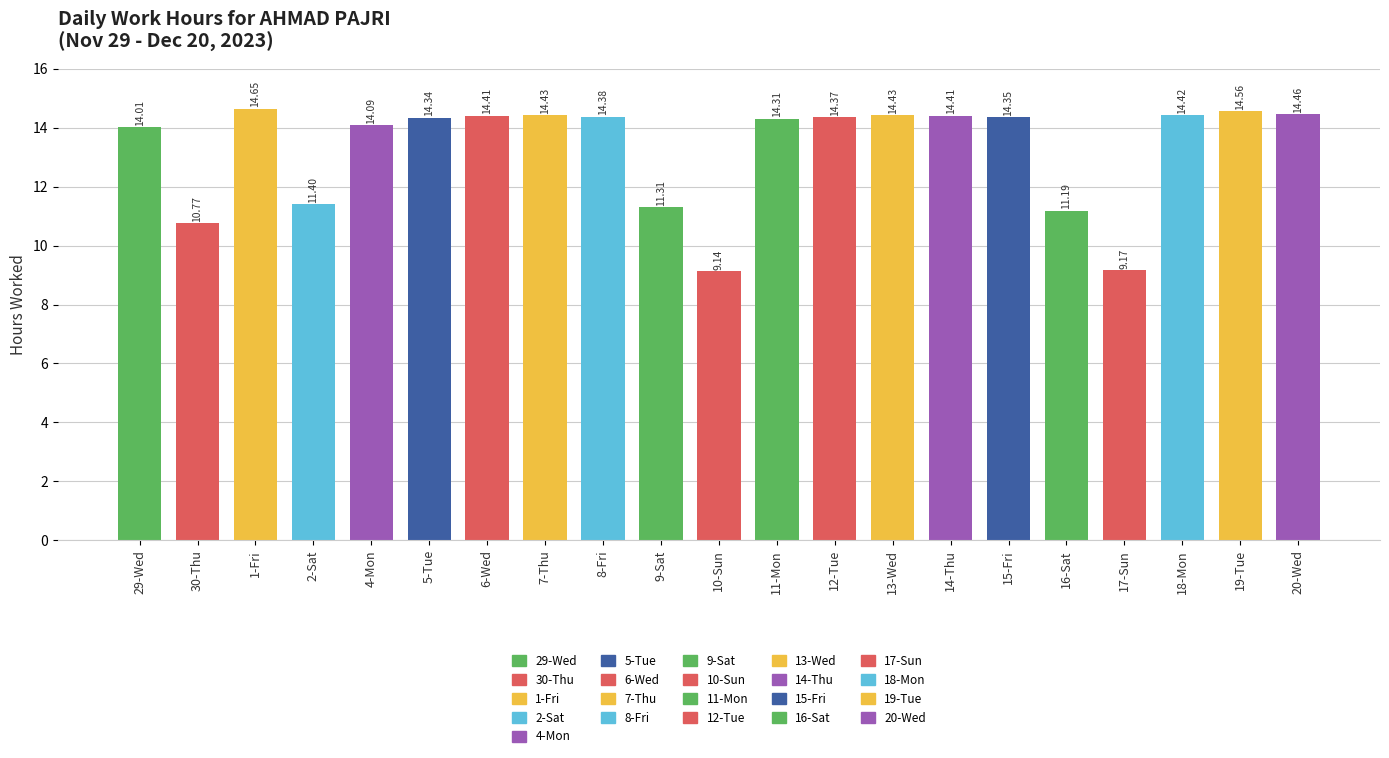

Are the bars grouped side by side (vs. stacked)?

No